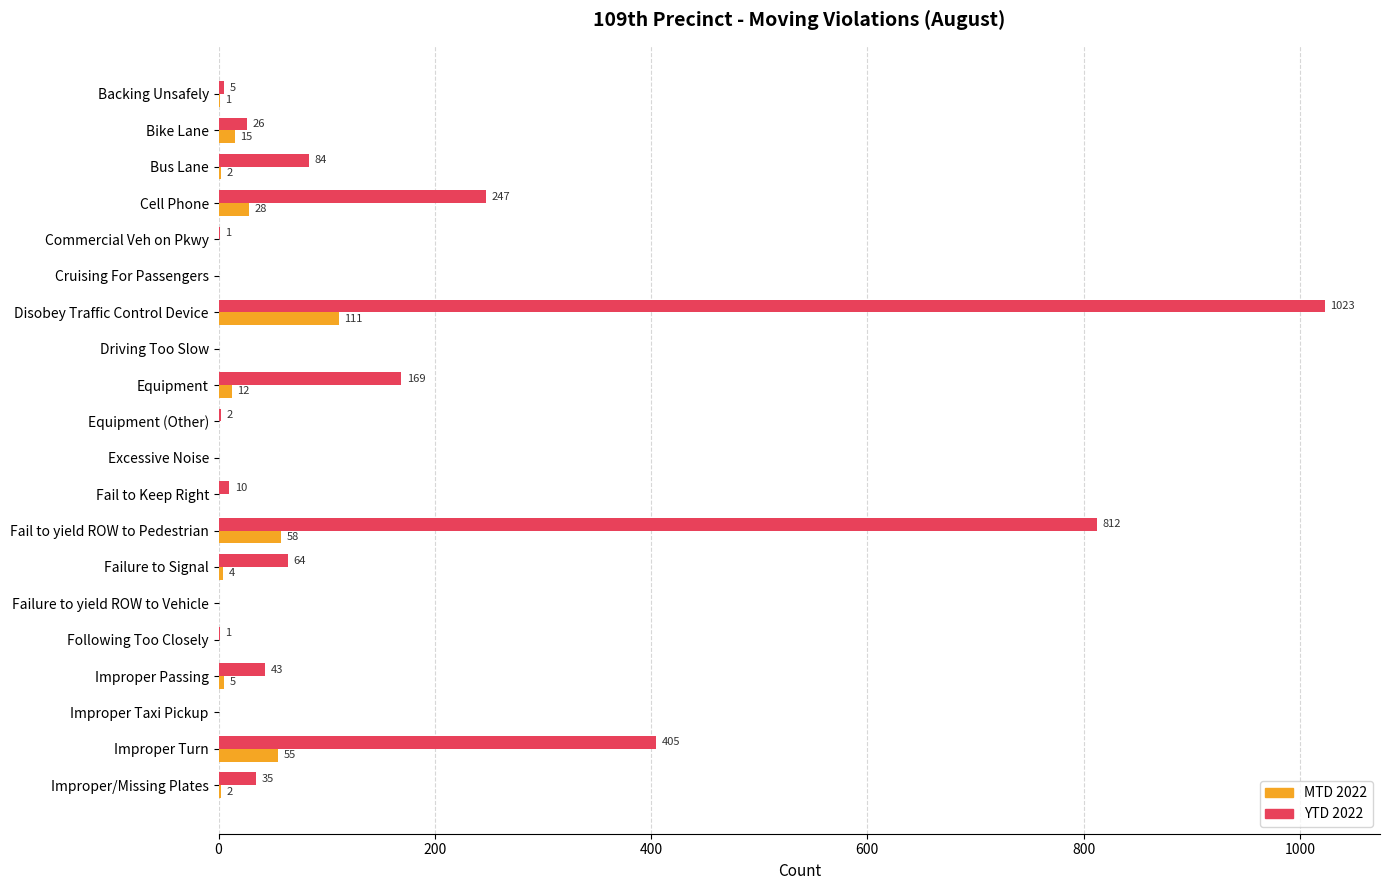

What is the maximum value shown in the chart?

1023